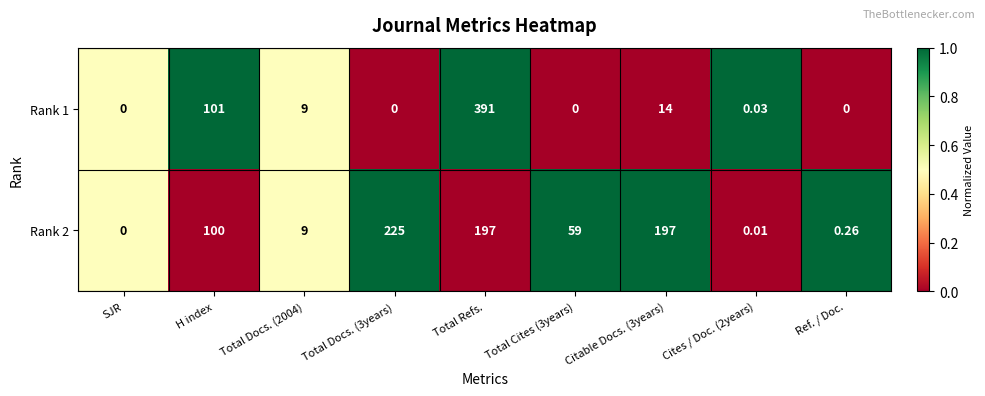

Which series has the widest spread of values?

Rank 1